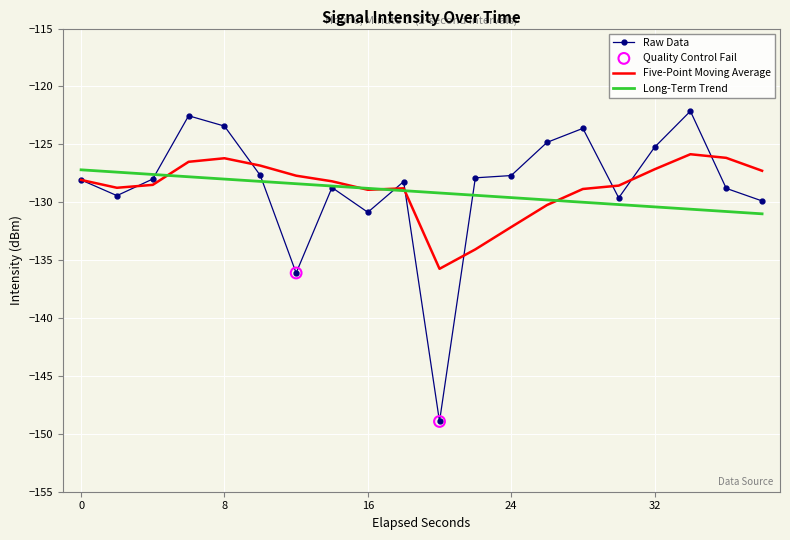

Which series has the widest spread of values?

Raw Data